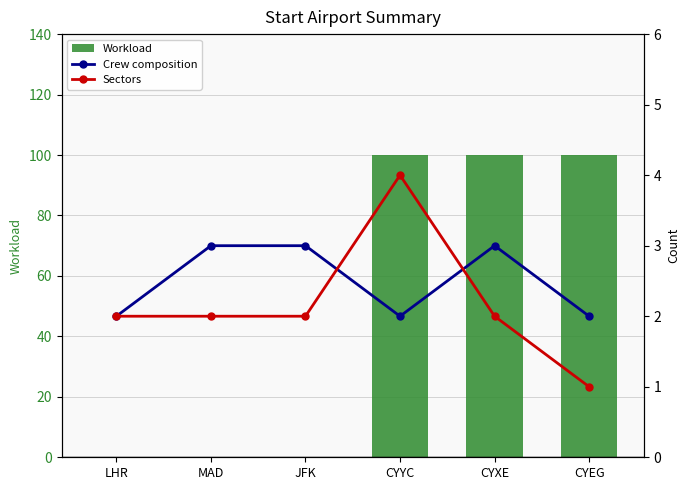

At which category does the chart reach its peak across all series?

CYYC